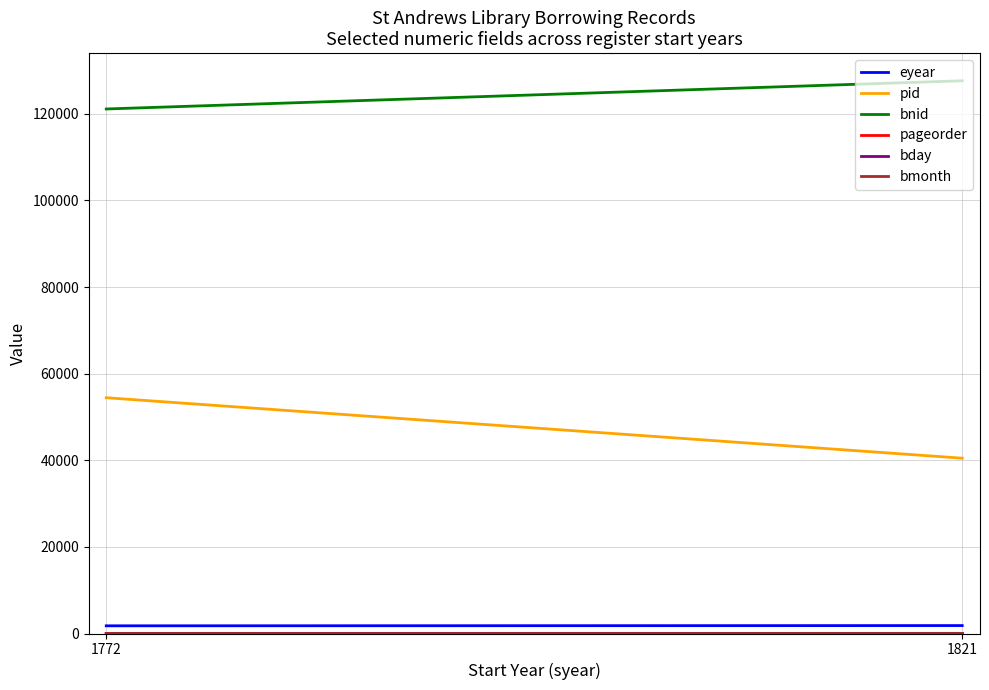

What is the minimum value shown in the chart?

2